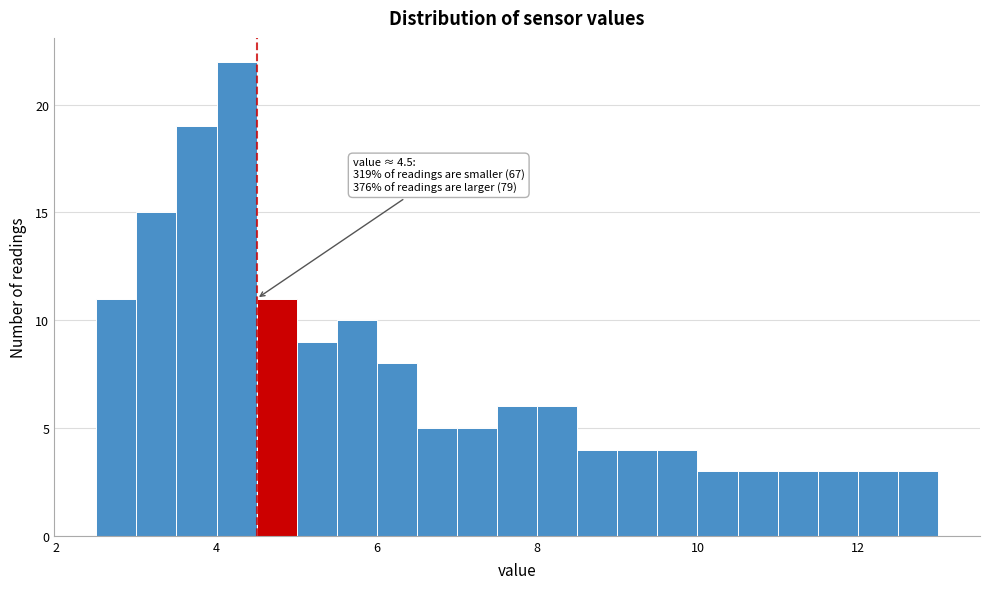

Around what value on the x-axis is the tallest bar? Give the approximate position of its centre, as read against the axis.

4.2